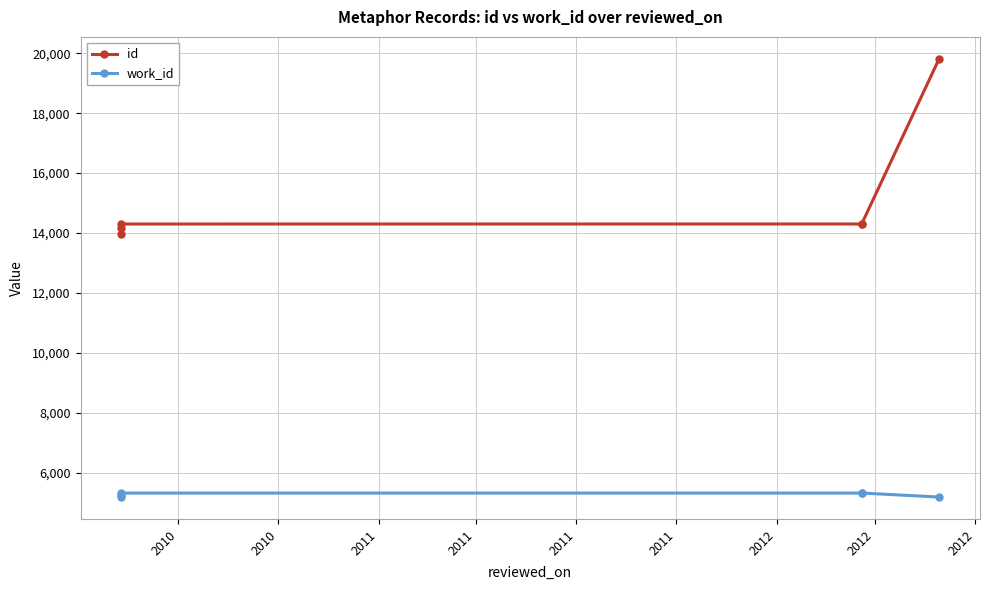

Rank the series at 2011 from highest to lowest value.

id, work_id